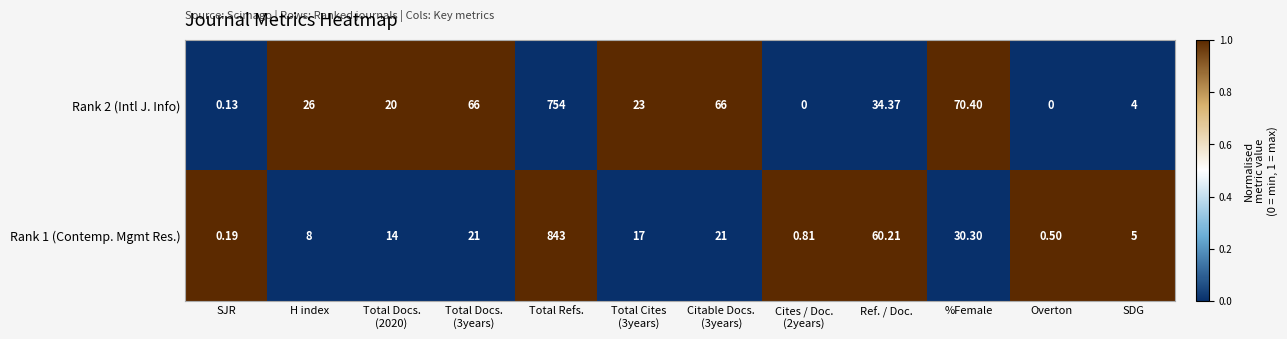

Is the value of Rank 1 (Contemp. Mgmt Res.) at H index greater than the value of Rank 2 (Intl J. Info) at Ref. / Doc.?

No